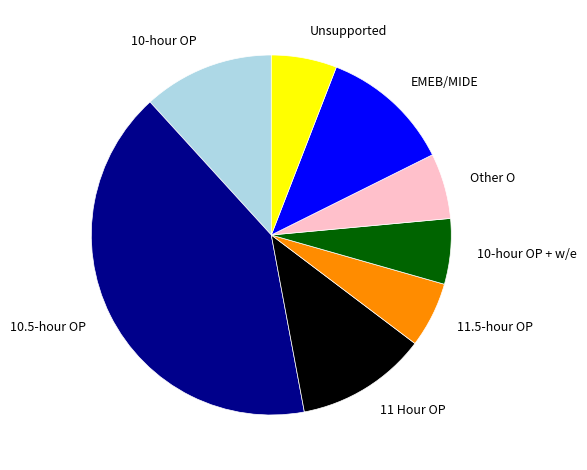

Does 10.5-hour OP represent more than half of the total?

No